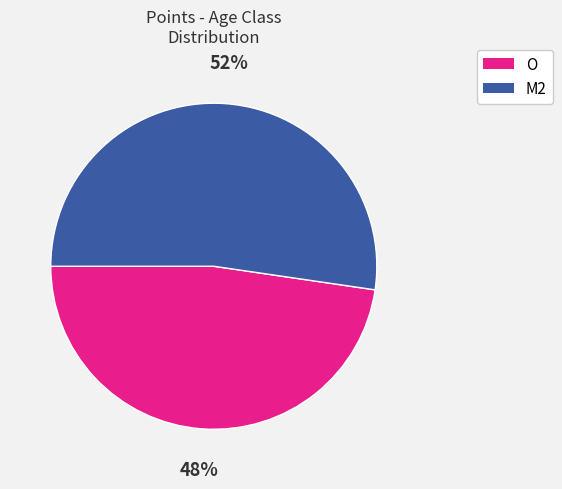

Is it true that M2 is 52% of the pie?

True